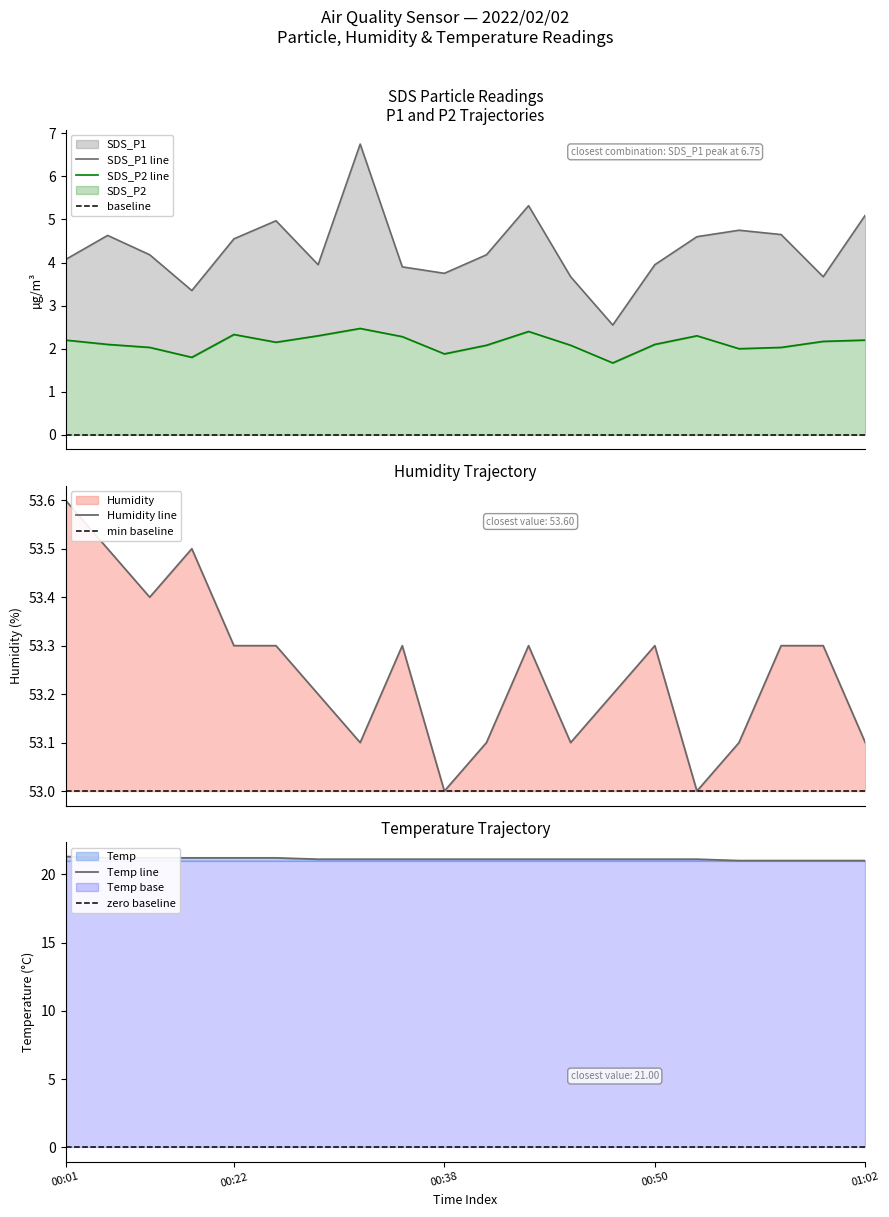

What is the lowest value of the Temp series?

21.0